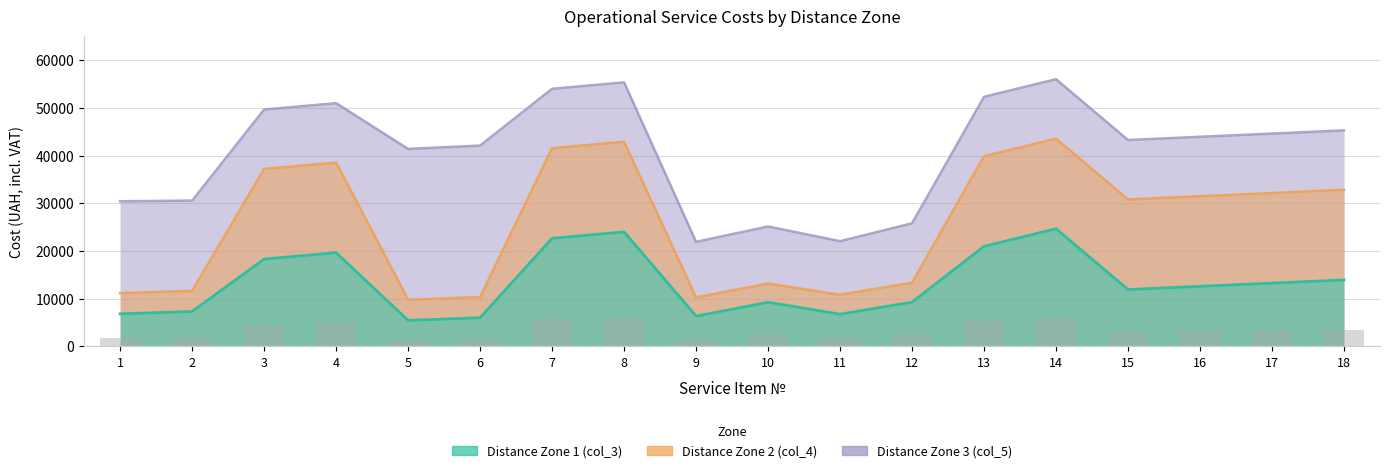

What are all the series names shown in the legend?

Distance Zone 1 (col_3), Distance Zone 2 (col_4), Distance Zone 3 (col_5)